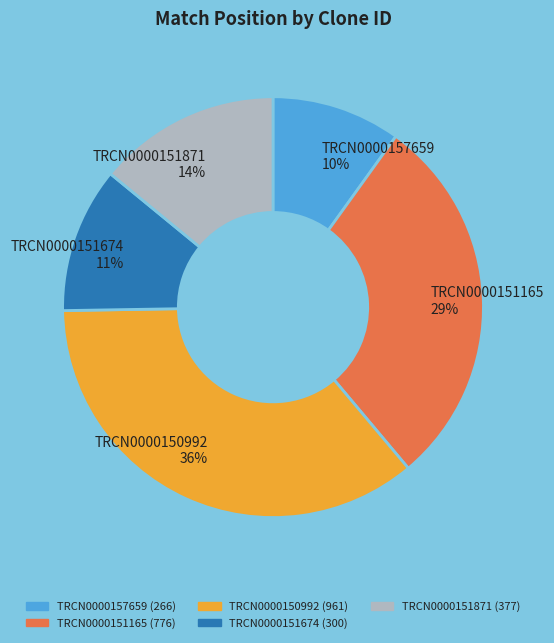

Which slice is the smallest?

TRCN0000157659